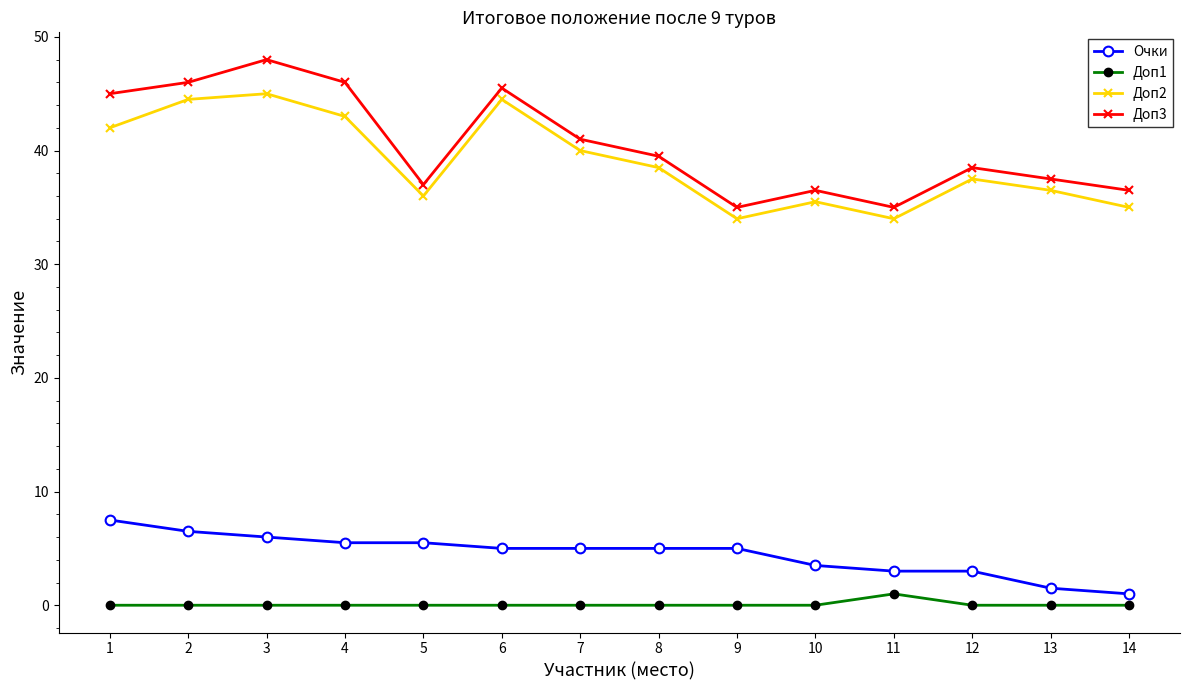

Is it true that Доп1 equals 0.0 at 10?

True